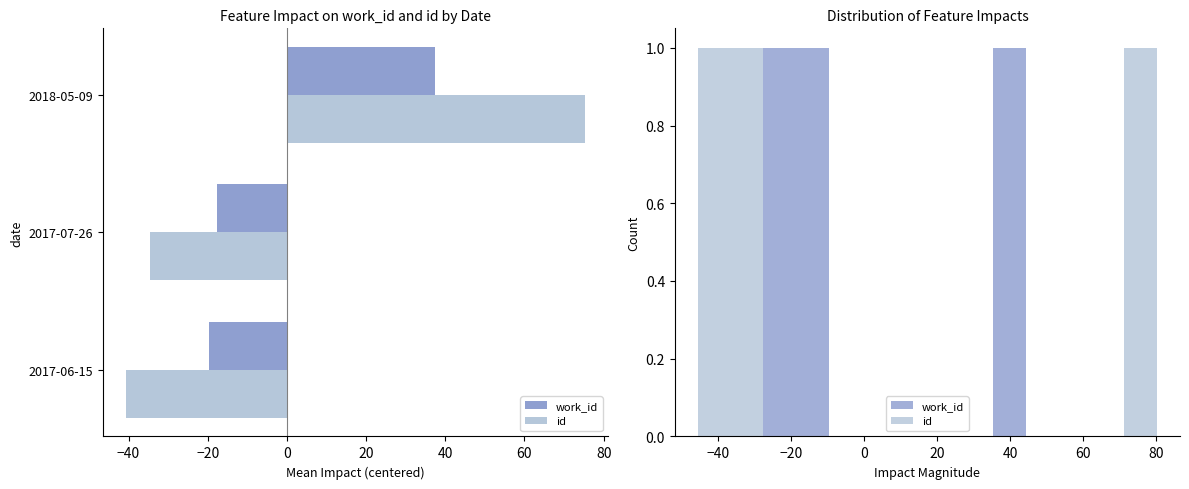

How many values in work_id are above zero?

1